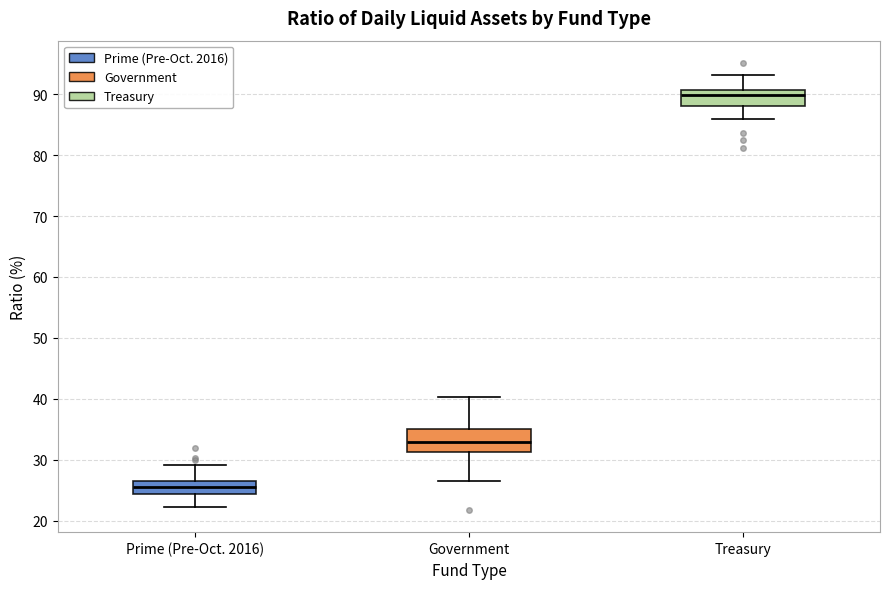

Where is the lower edge of the box for Government on the y-axis? The values are not printed on the chart, so give them approximately, as read against the axis.

31